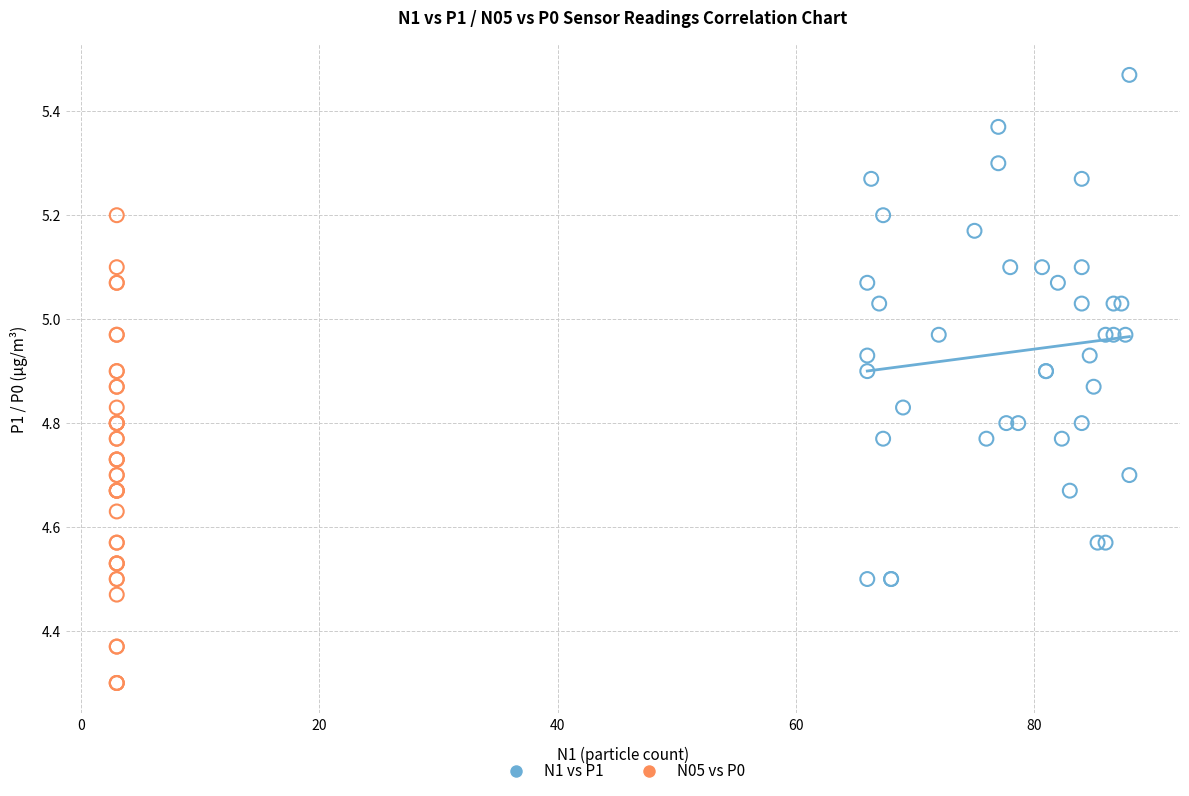

Which series has the widest spread of Y values?

N1 vs P1